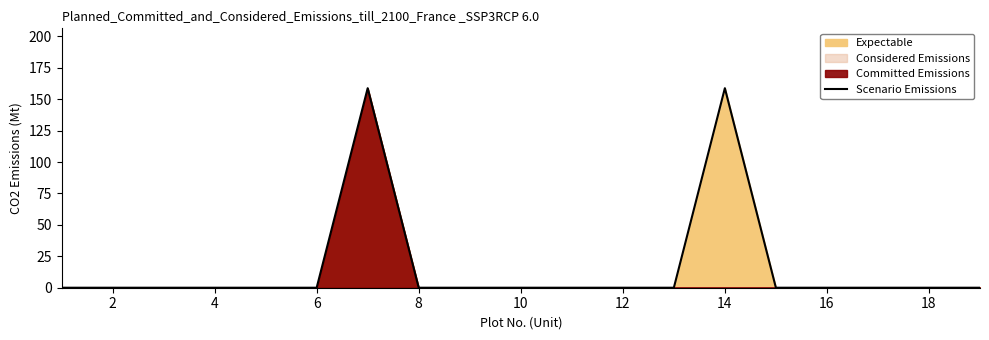

True or false: the data has more than 0 interior local peaks.

True